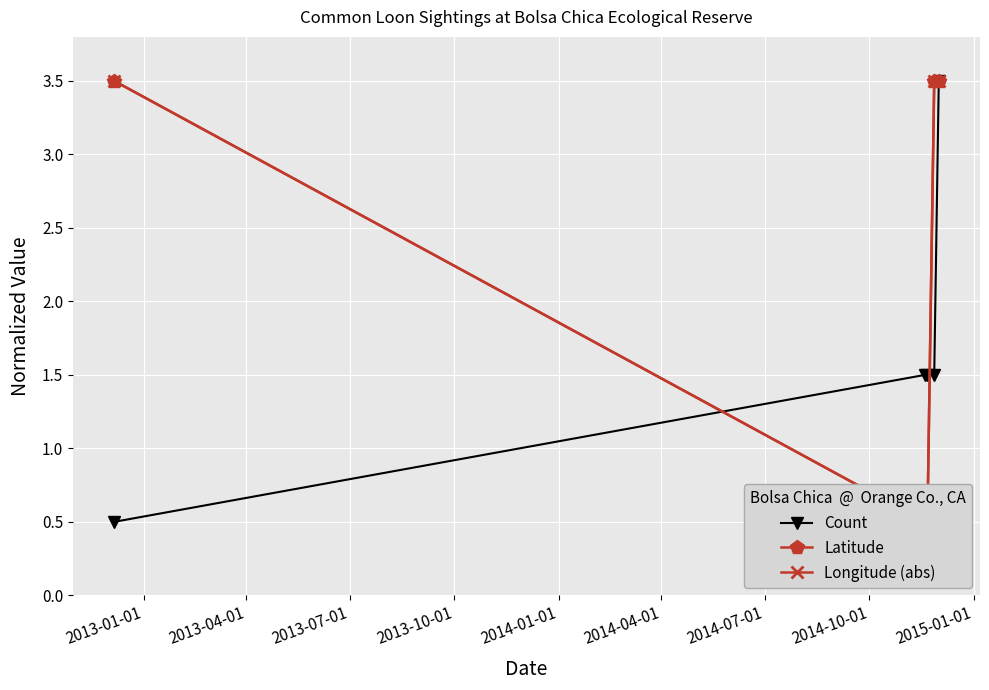

True or false: Count has more than 2 points higher than both neighbors.

False